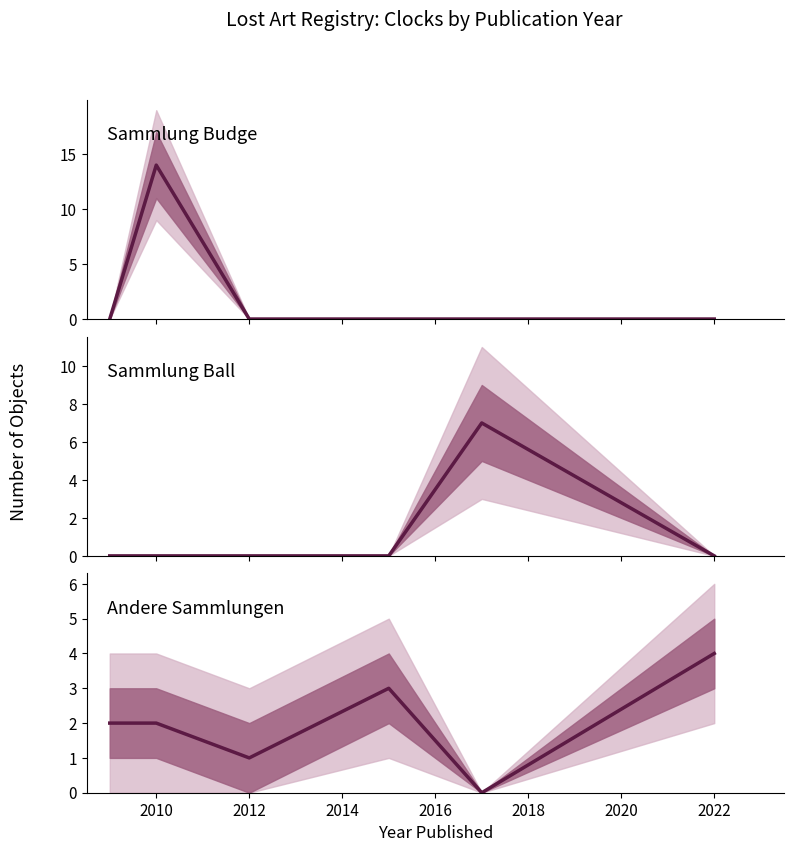

What are all the series names shown in the legend?

Sammlung Budge, Sammlung Ball, Andere Sammlungen